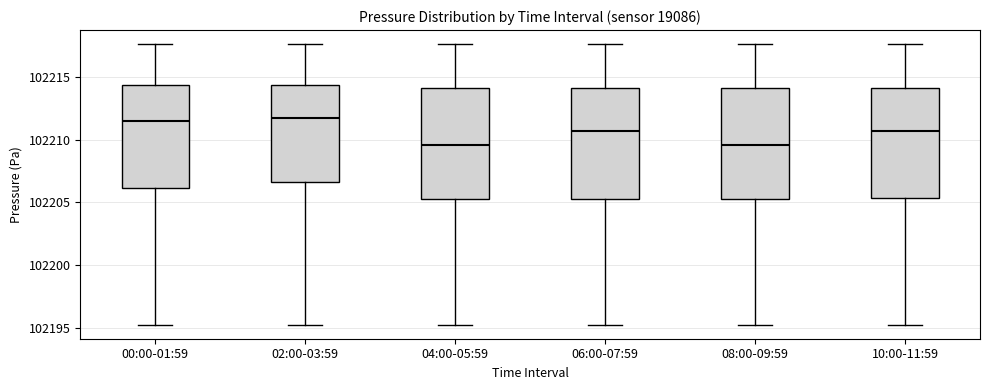

Where does the upper whisker of the box for 06:00-07:59 end on the y-axis? The values are not printed on the chart, so give them approximately, as read against the axis.

102217.5